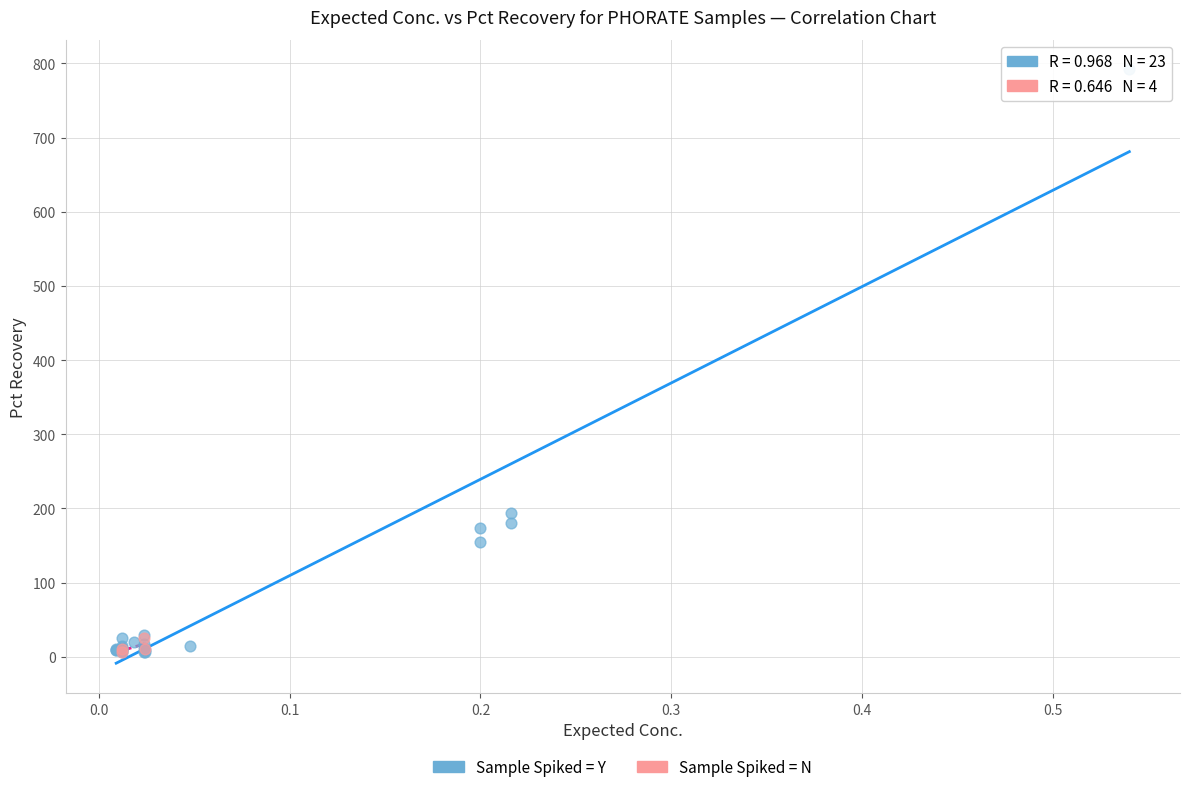

Which series has the largest Y range (max minus min)?

Sample Spiked = Y